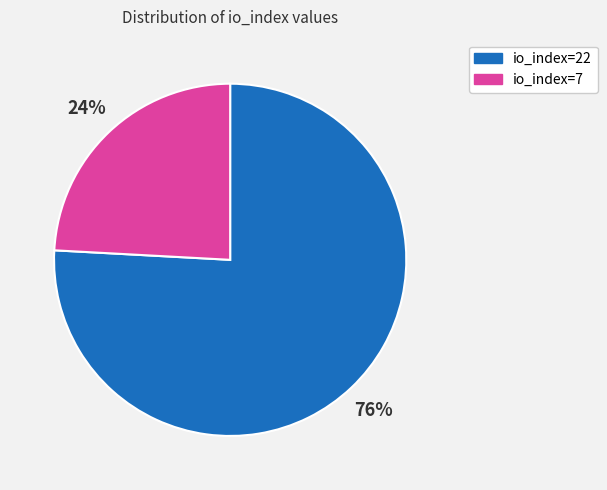

To the nearest percent, what percentage of the pie is io_index=22?

76%